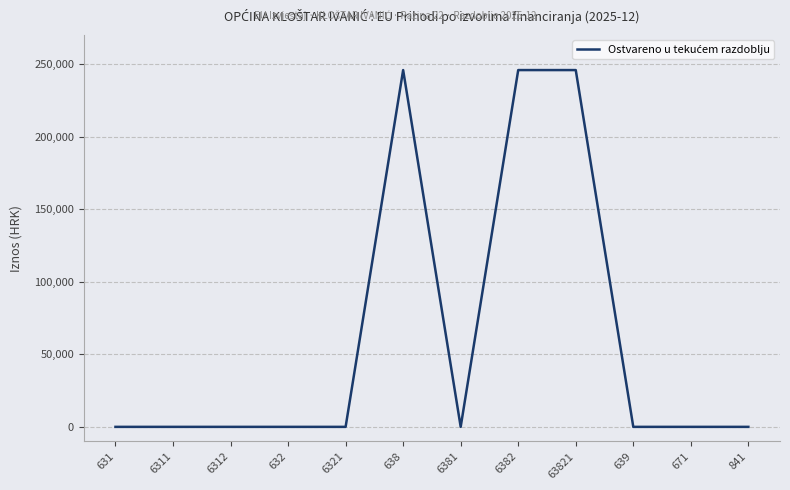

The value at 6382 is 245762.1. True or false?

True